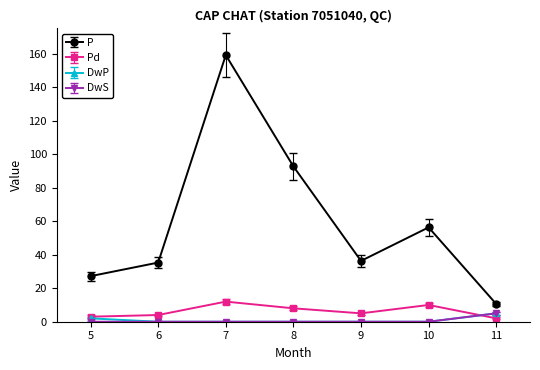

True or false: DwS has more than 0 interior local peaks.

False